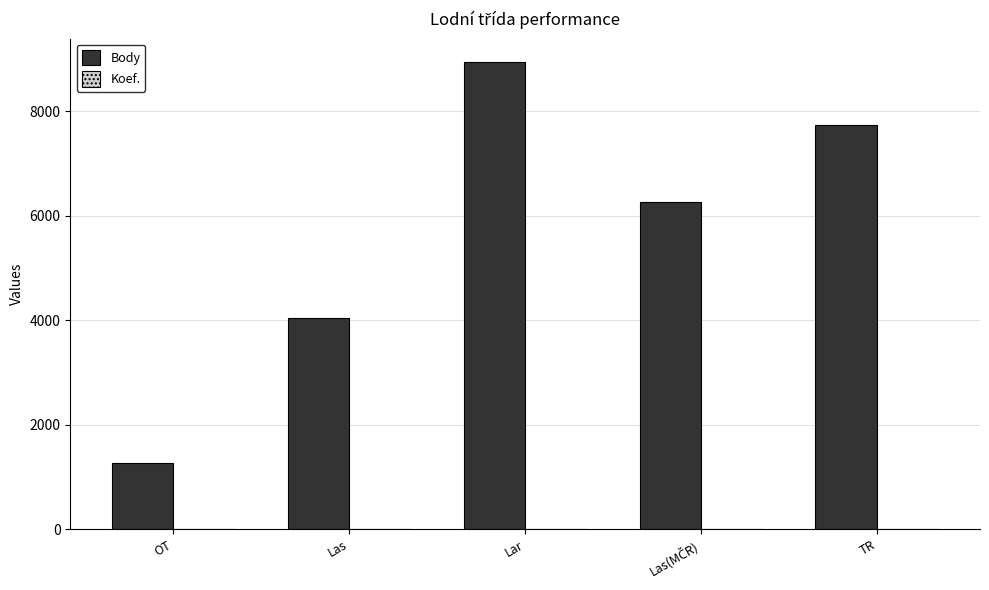

What is the sum of all Body values?

28262